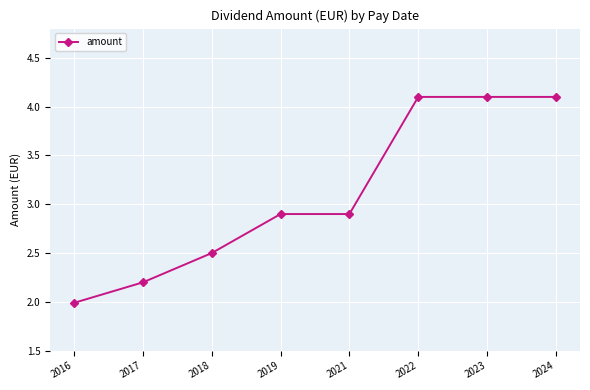

What is the difference between the maximum and minimum values?

2.1